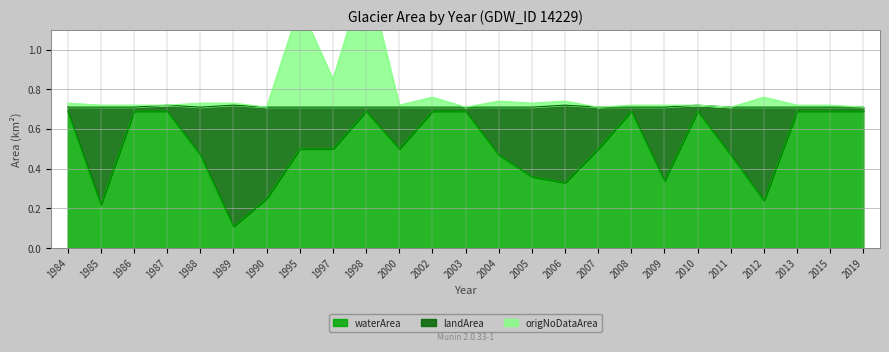

Which series has the widest spread of values?

origNoDataArea